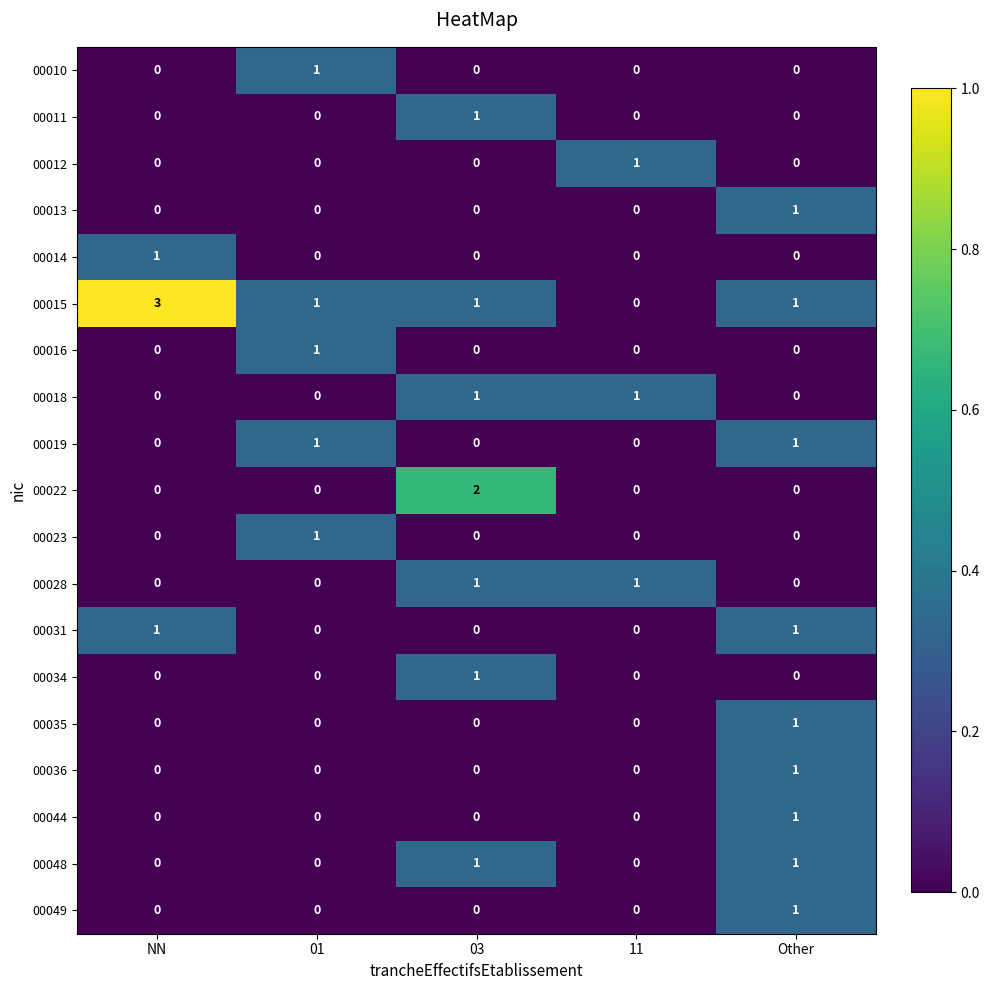

The 00048 series shows 0 at 11. True or false?

True